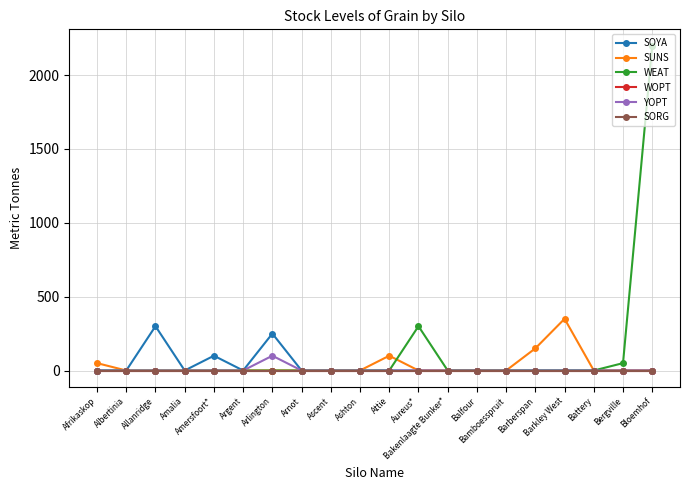

Between Attie and Bloemhof, which is larger?

Attie